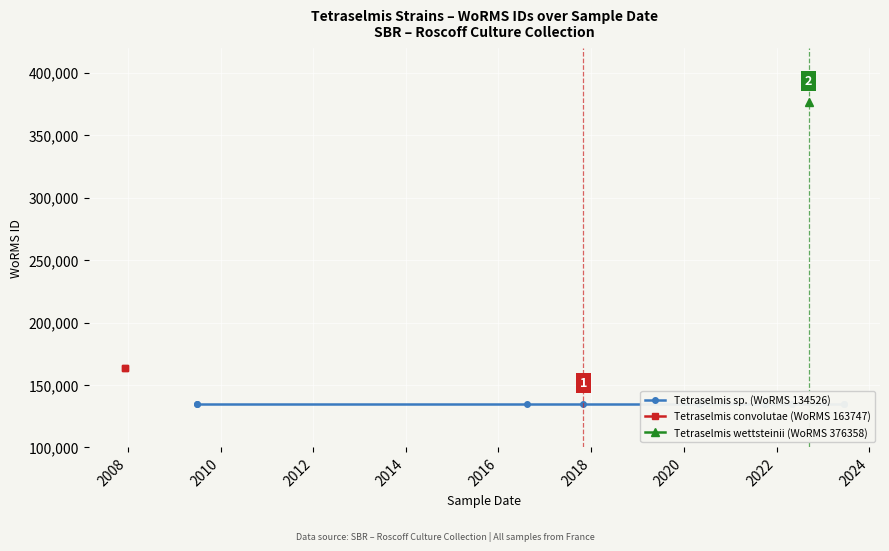

What is the value of the Tetraselmis wettsteinii (WoRMS 376358) point at the 10th from the left?

376358